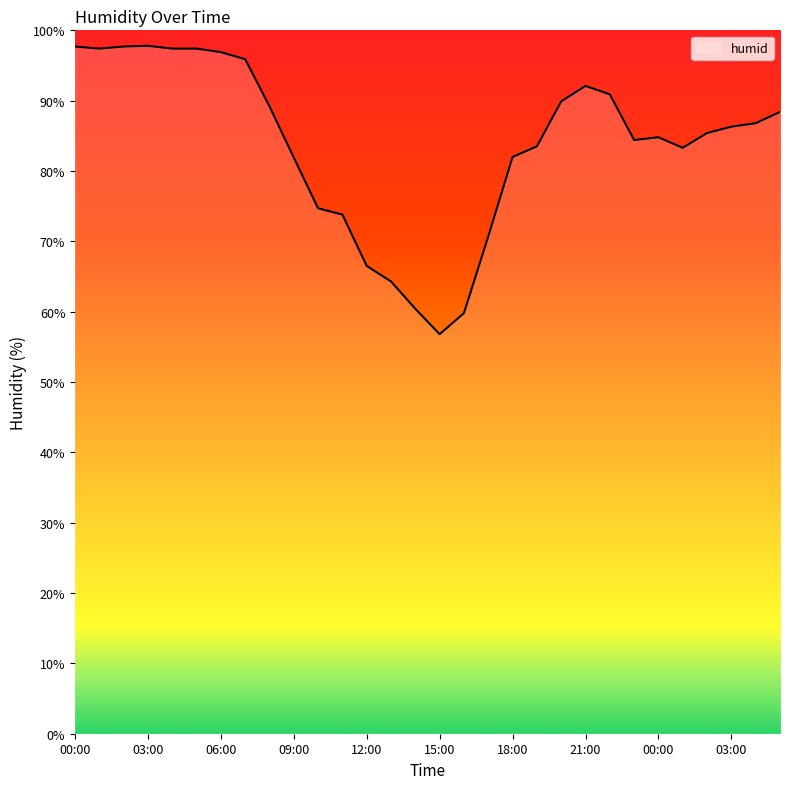

What is the minimum value shown in the chart?

56.8